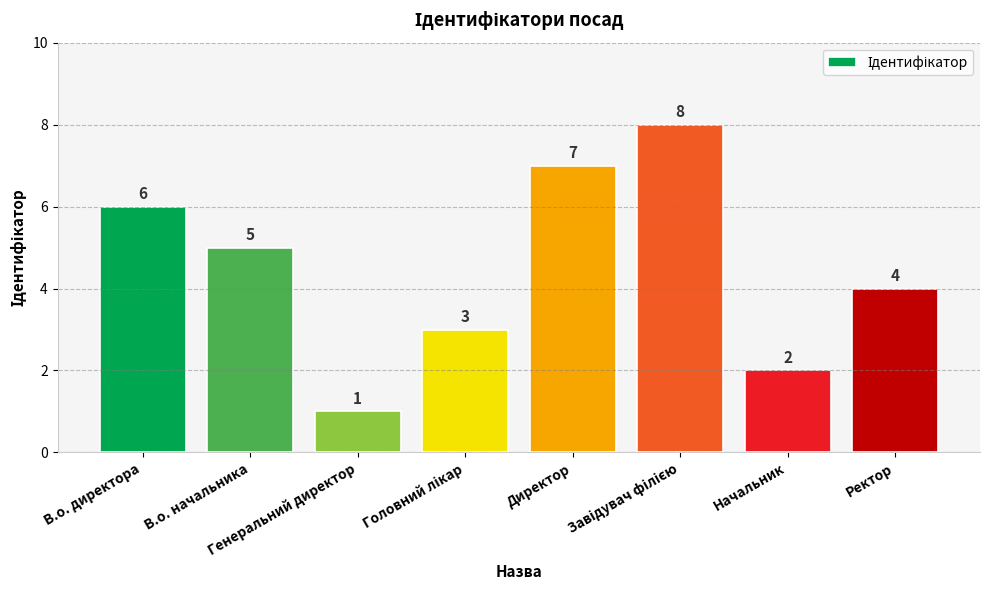

How many values are below 5?

4